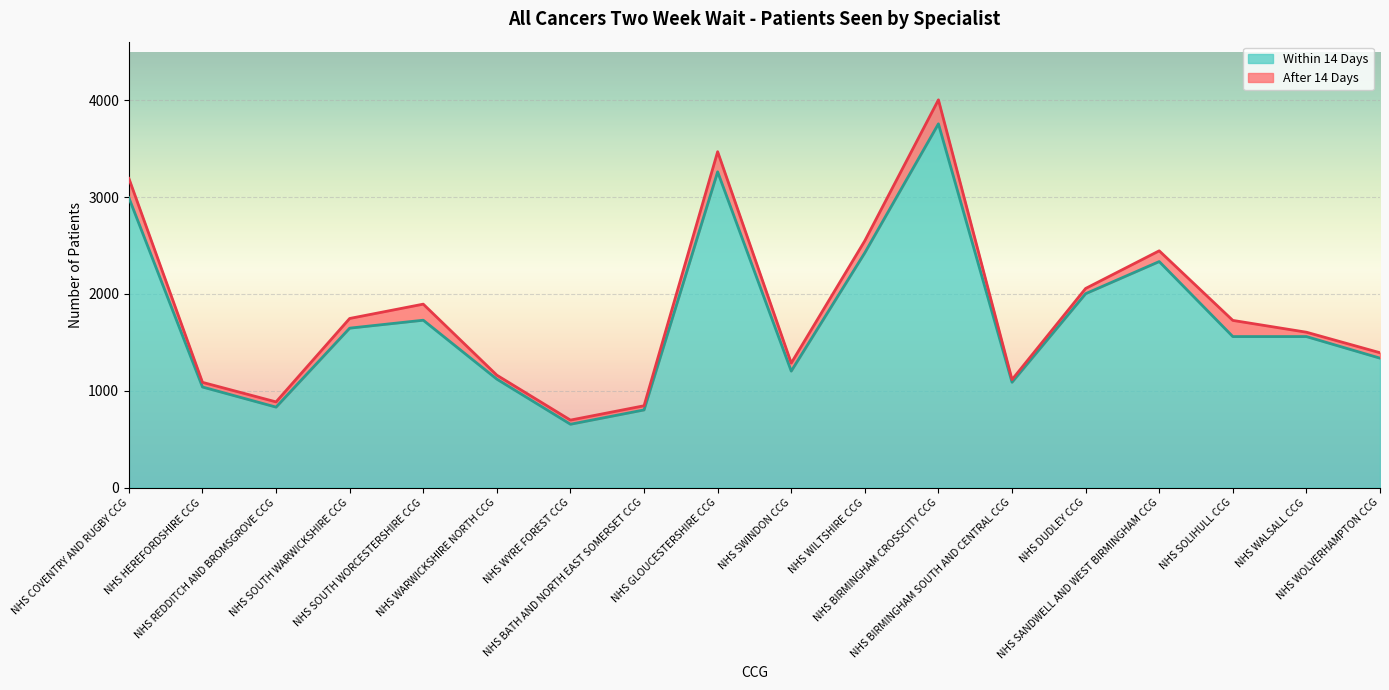

Rank the categories by value from lowest to highest.

NHS WYRE FOREST CCG, NHS BATH AND NORTH EAST SOMERSET CCG, NHS REDDITCH AND BROMSGROVE CCG, NHS HEREFORDSHIRE CCG, NHS BIRMINGHAM SOUTH AND CENTRAL CCG, NHS WARWICKSHIRE NORTH CCG, NHS SWINDON CCG, NHS WOLVERHAMPTON CCG, NHS SOLIHULL CCG, NHS WALSALL CCG, NHS SOUTH WARWICKSHIRE CCG, NHS SOUTH WORCESTERSHIRE CCG, NHS DUDLEY CCG, NHS SANDWELL AND WEST BIRMINGHAM CCG, NHS WILTSHIRE CCG, NHS COVENTRY AND RUGBY CCG, NHS GLOUCESTERSHIRE CCG, NHS BIRMINGHAM CROSSCITY CCG